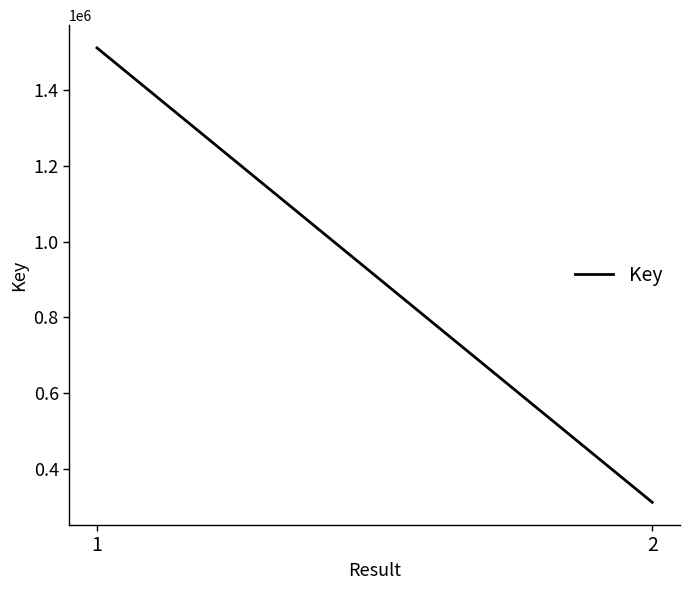

Is this an area chart (filled region under the line)?

No